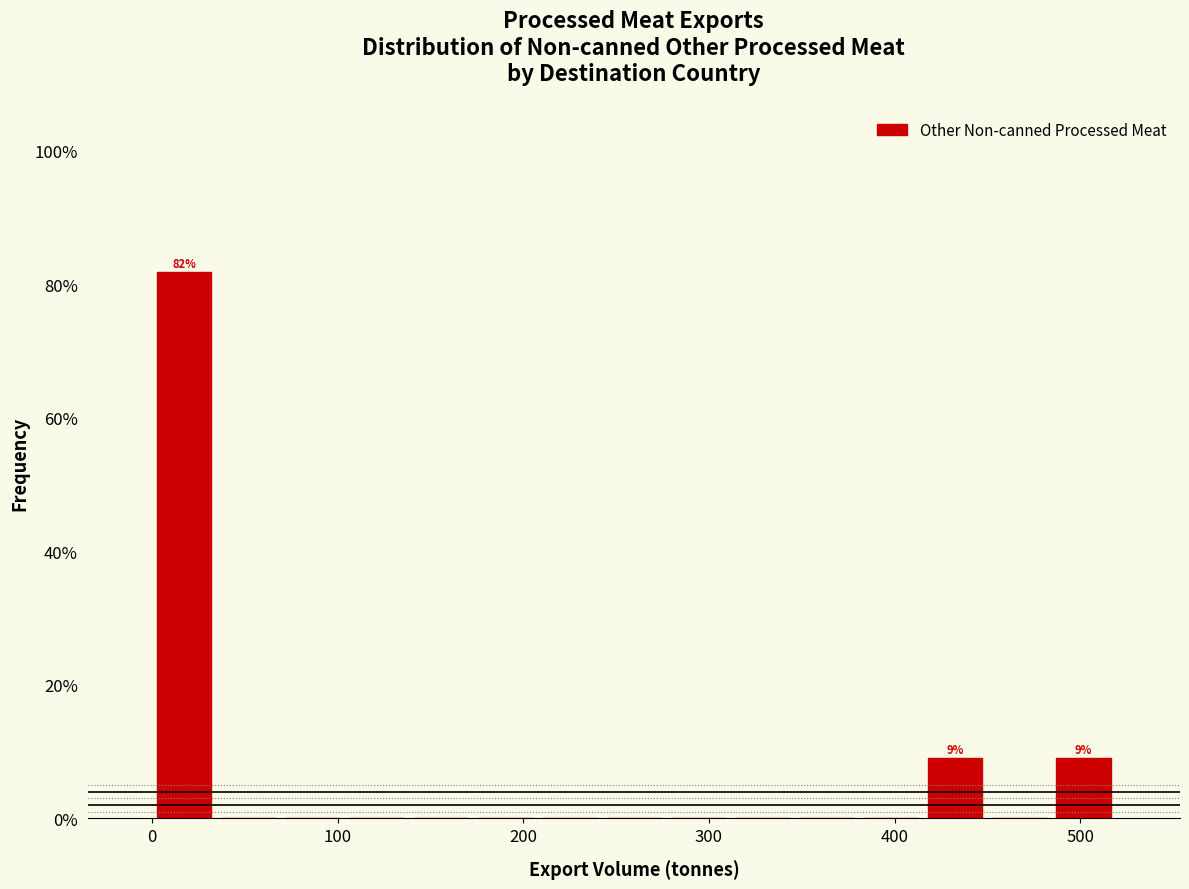

Around what value on the x-axis is the tallest bar? Give the approximate position of its centre, as read against the axis.

20